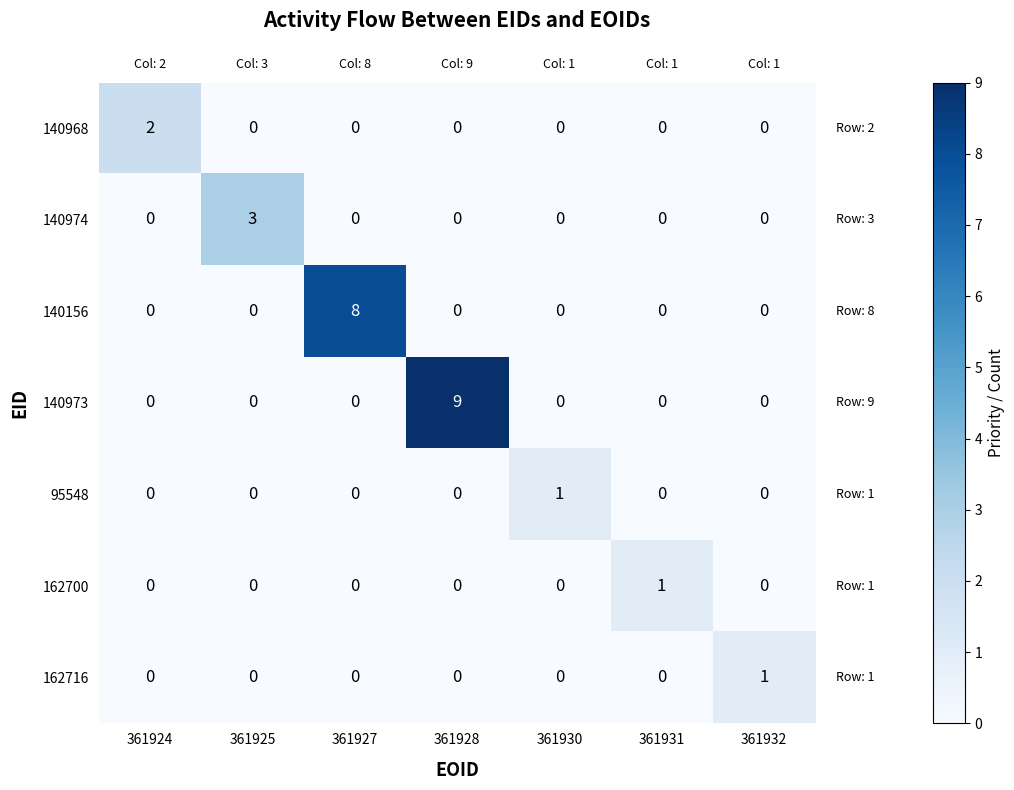

At which category does the chart reach its peak across all series?

361928